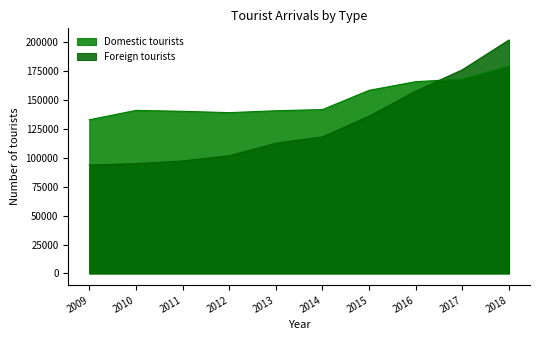

How many series are shown in this chart?

2